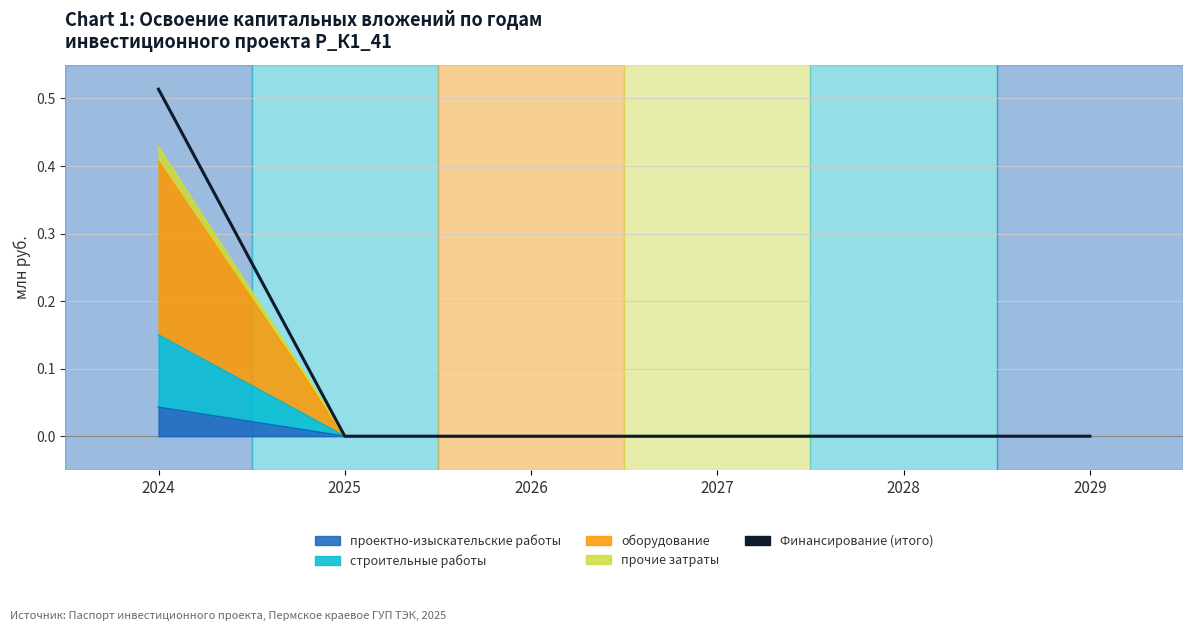

Does the chart have visible grid lines?

Yes